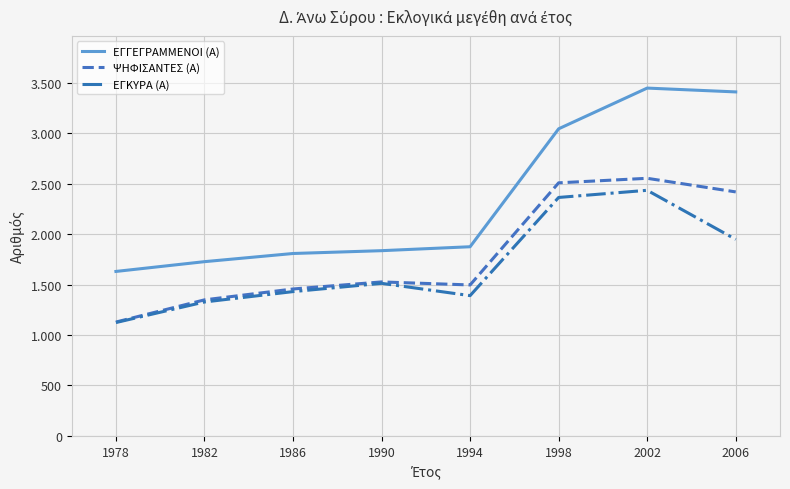

What are all the series names shown in the legend?

ΕΓΓΕΓΡΑΜΜΕΝΟΙ (Α), ΨΗΦΙΣΑΝΤΕΣ (Α), ΕΓΚΥΡΑ (Α)